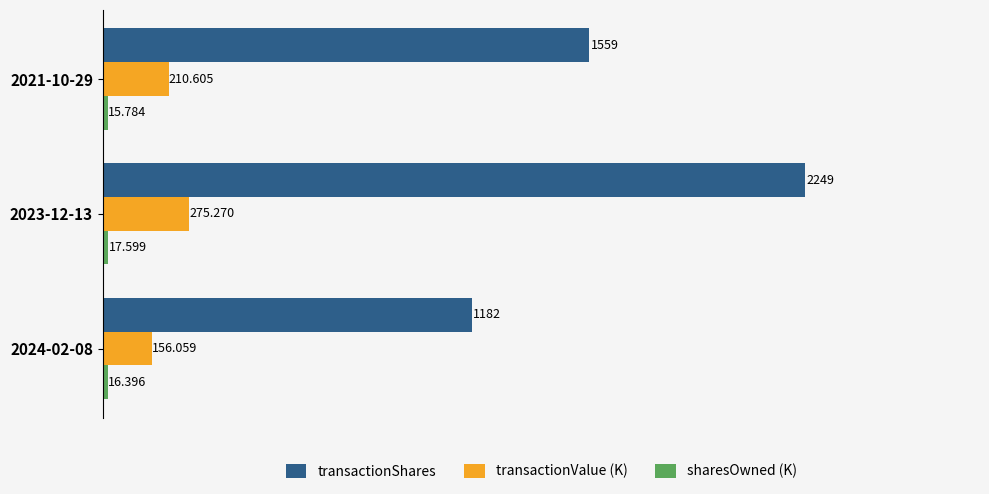

Between 2023-12-13 and 2021-10-29, which series saw the biggest shift?

transactionShares